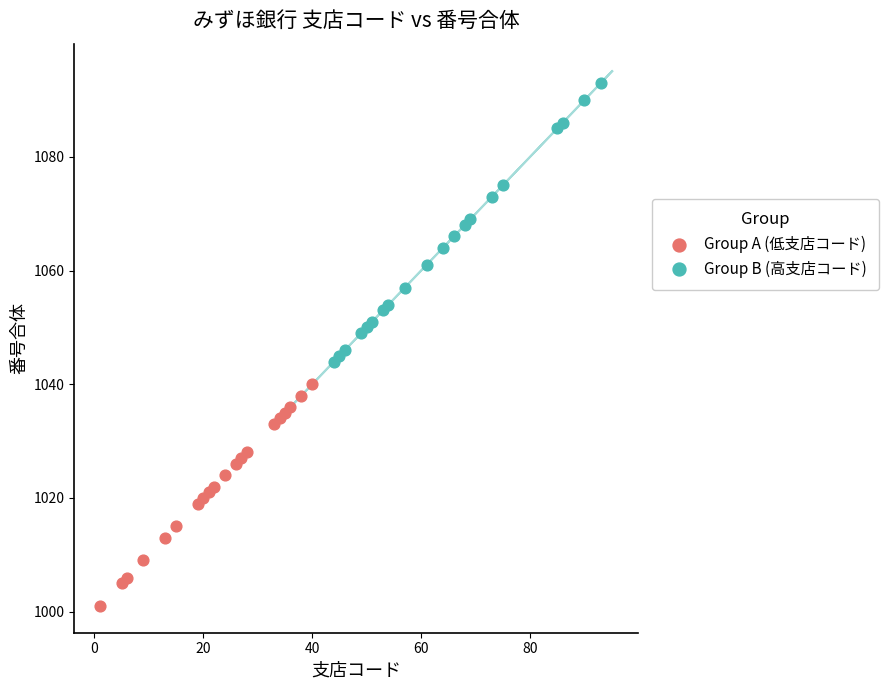

Which series reaches the minimum Y coordinate?

Group A (低支店コード)